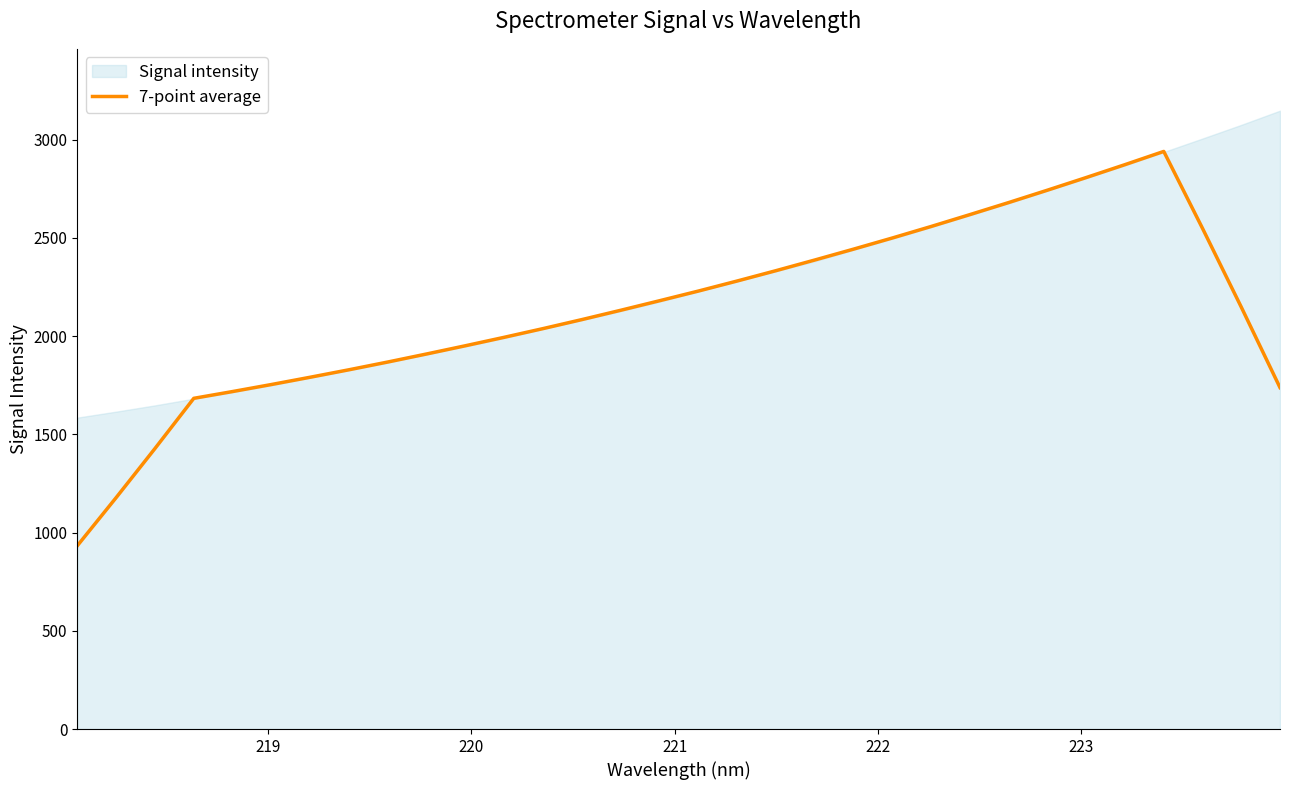

How many lines are shown in the chart?

1